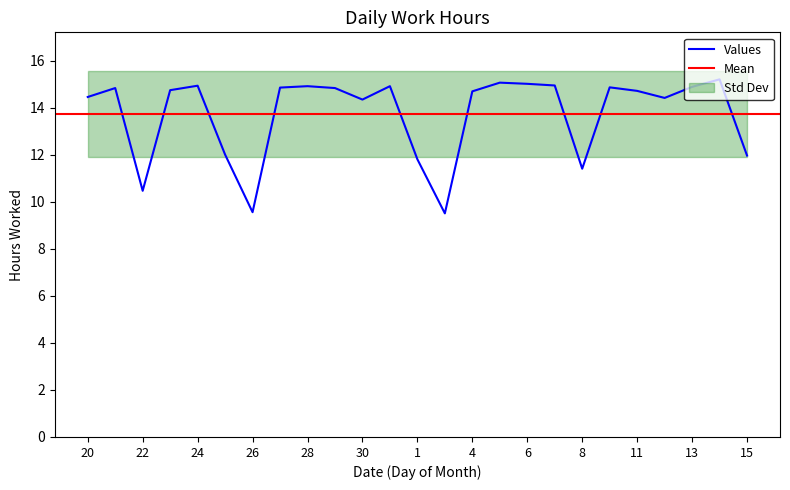

What is the difference between the maximum and second lowest values?

5.7